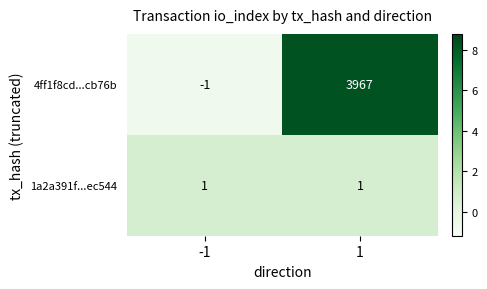

Is it true that 1a2a391f...ec544 equals 1 at -1?

True